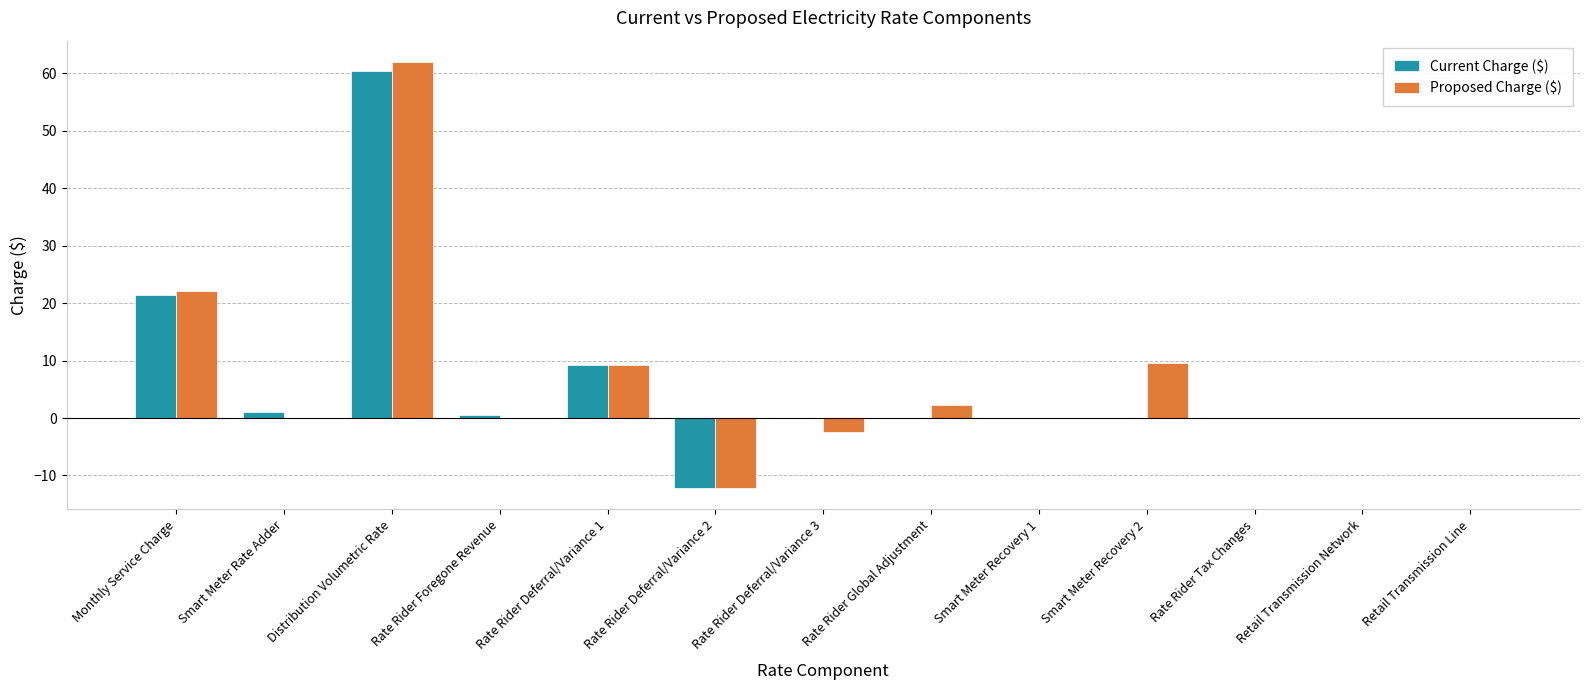

Are the bars horizontal?

No